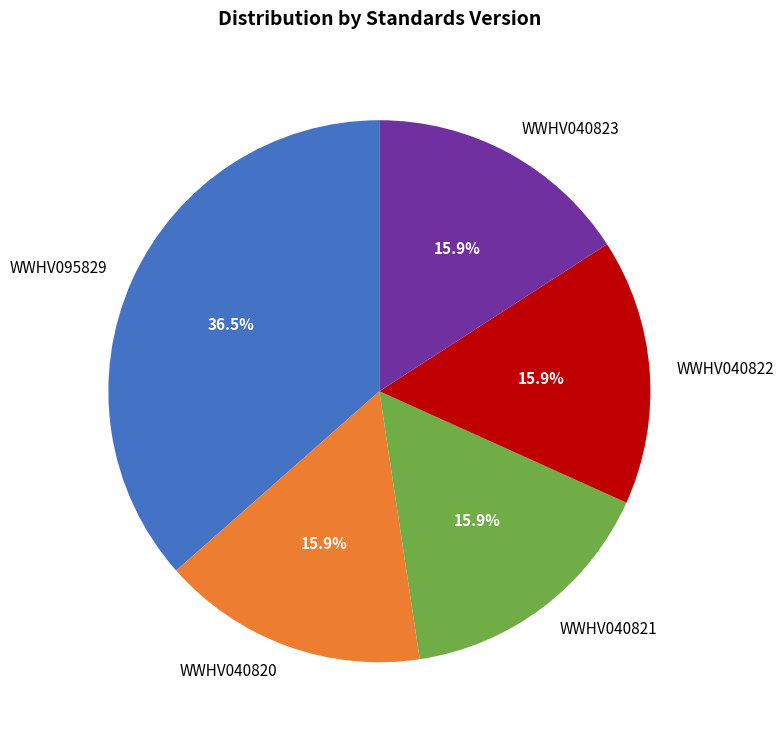

How many slices are in this pie chart?

5